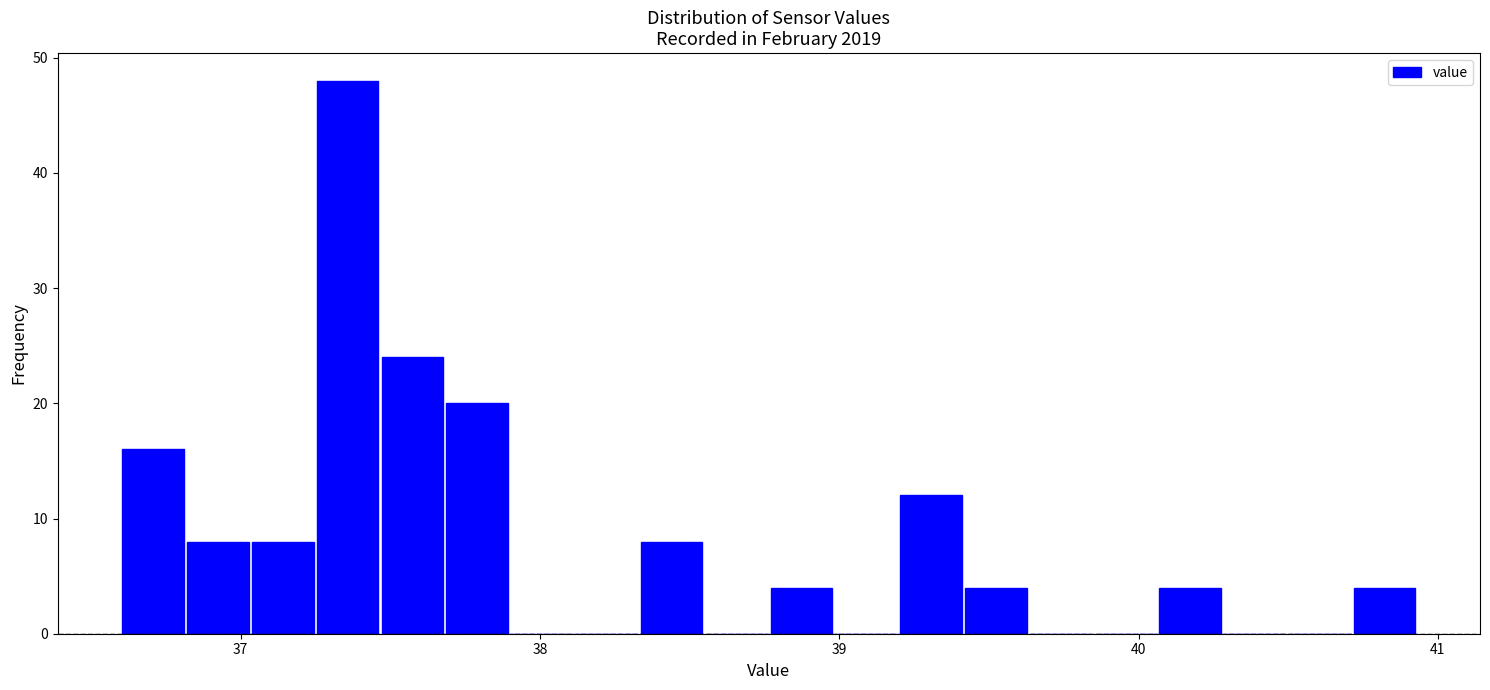

Around what value on the x-axis is the tallest bar? Give the approximate position of its centre, as read against the axis.

37.4